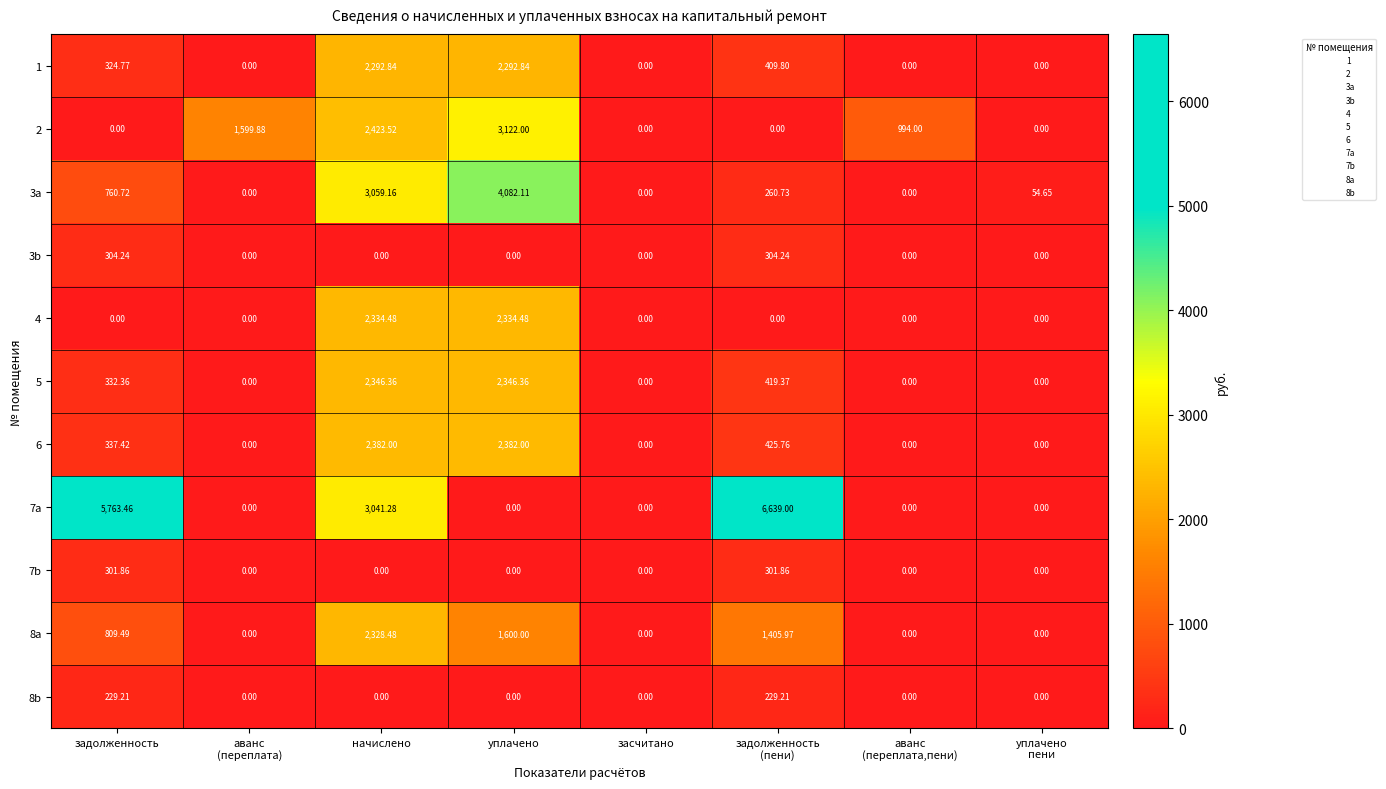

Which series changed the most between начислено and уплачено
пени?

7a